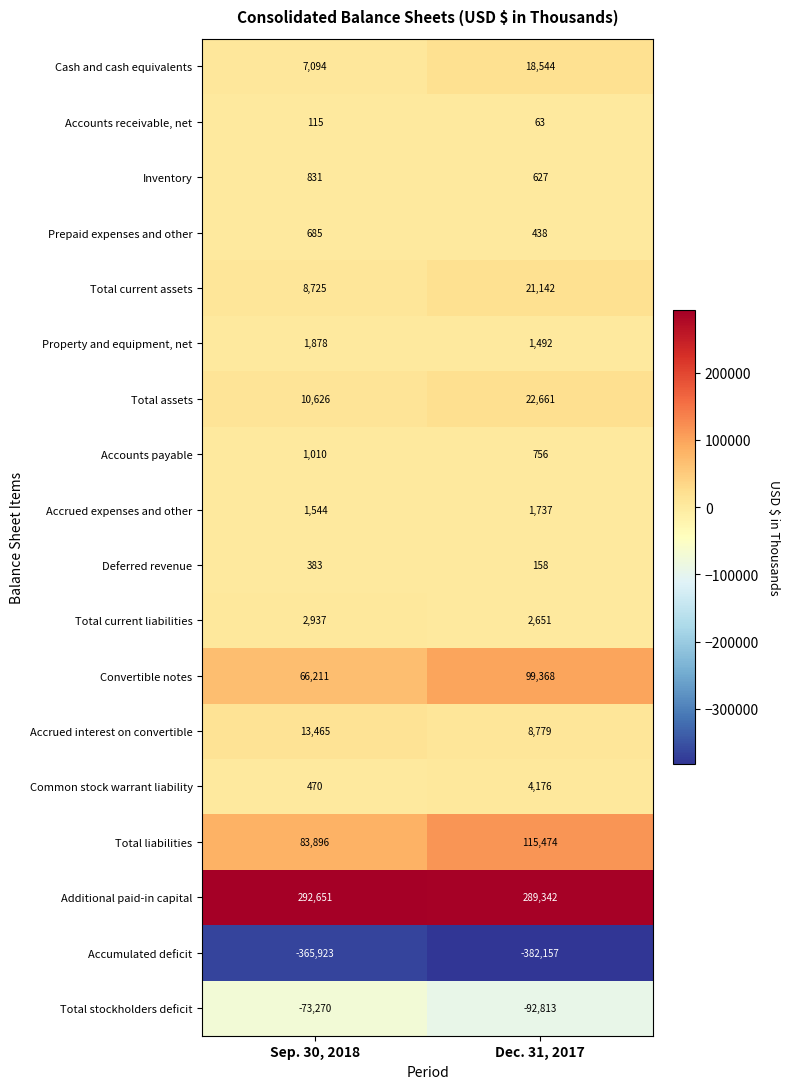

At which label is Prepaid expenses and other closest to 561?

Dec. 31, 2017